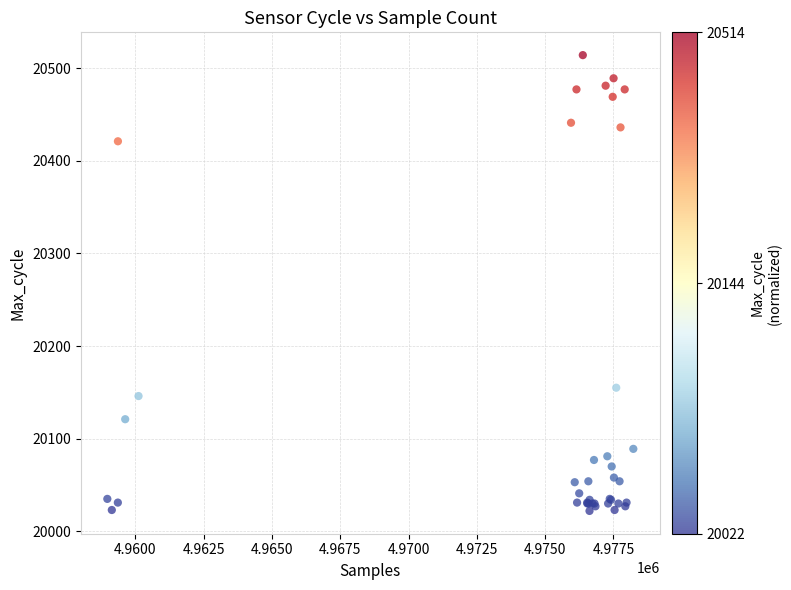

What Y value in the scatter plot is closest to 20268?

20155